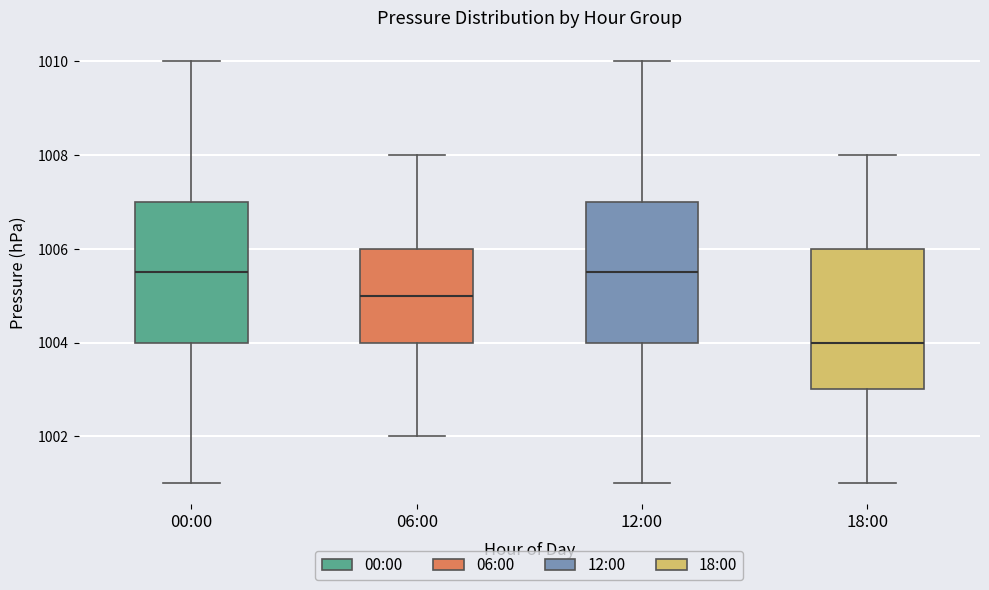

Where does the median line of the box for 12:00 sit on the y-axis? The values are not printed on the chart, so give them approximately, as read against the axis.

1005.6